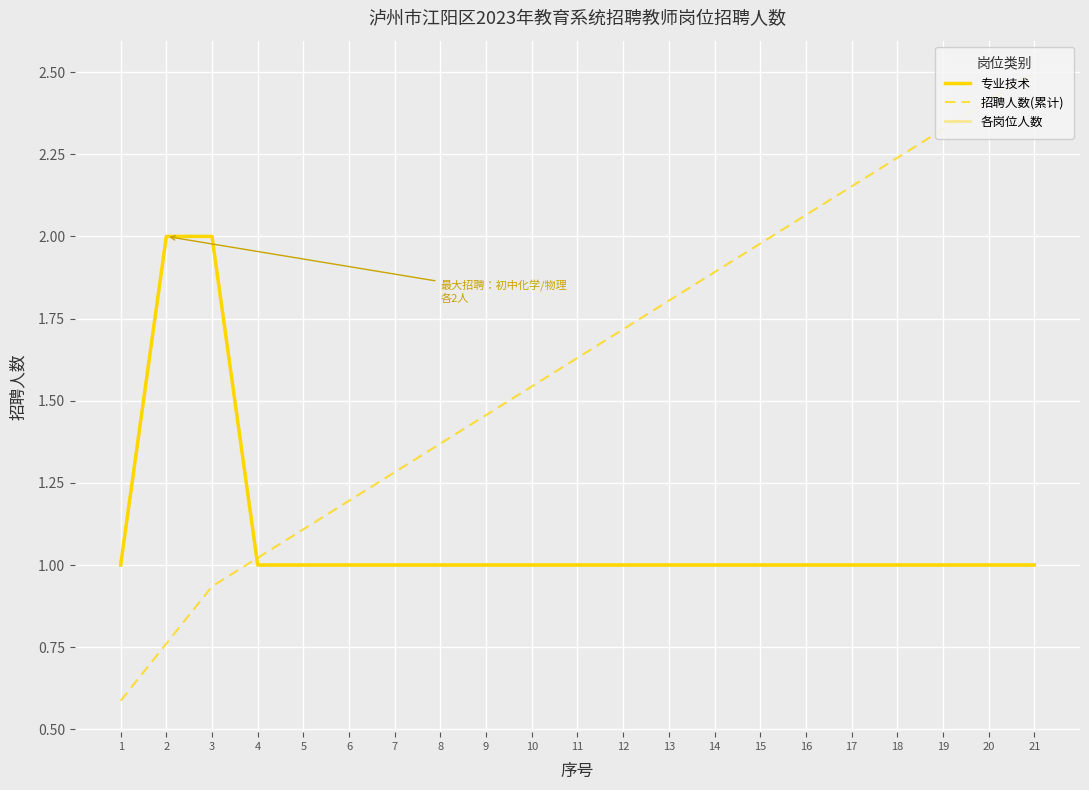

List the series in order of their peak value, lowest first.

专业技术, 各岗位人数, 招聘人数(累计)